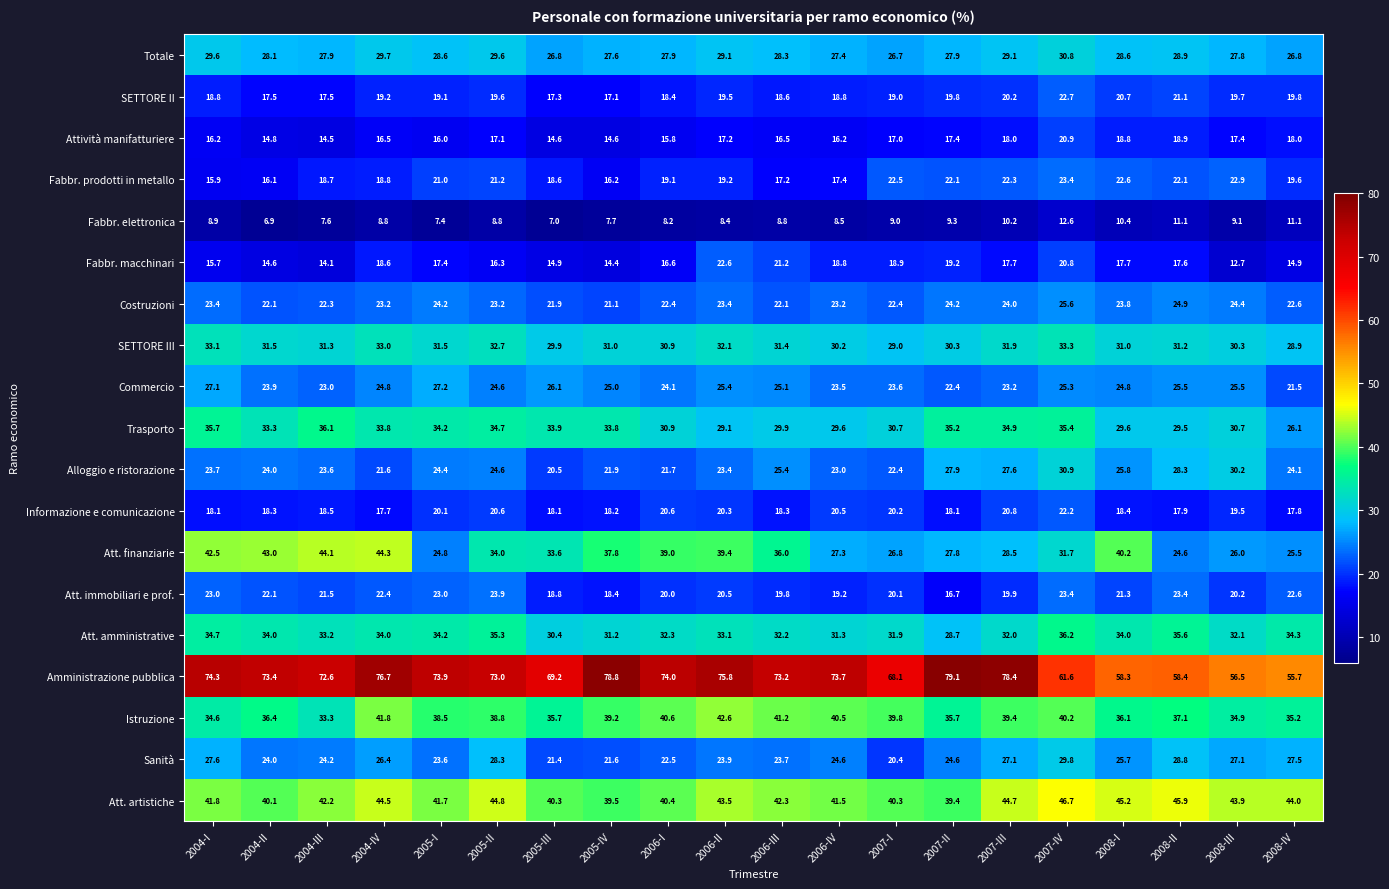

What is the sum of the Fabbr. elettronica values at 2008-III and 2005-I?

16.5